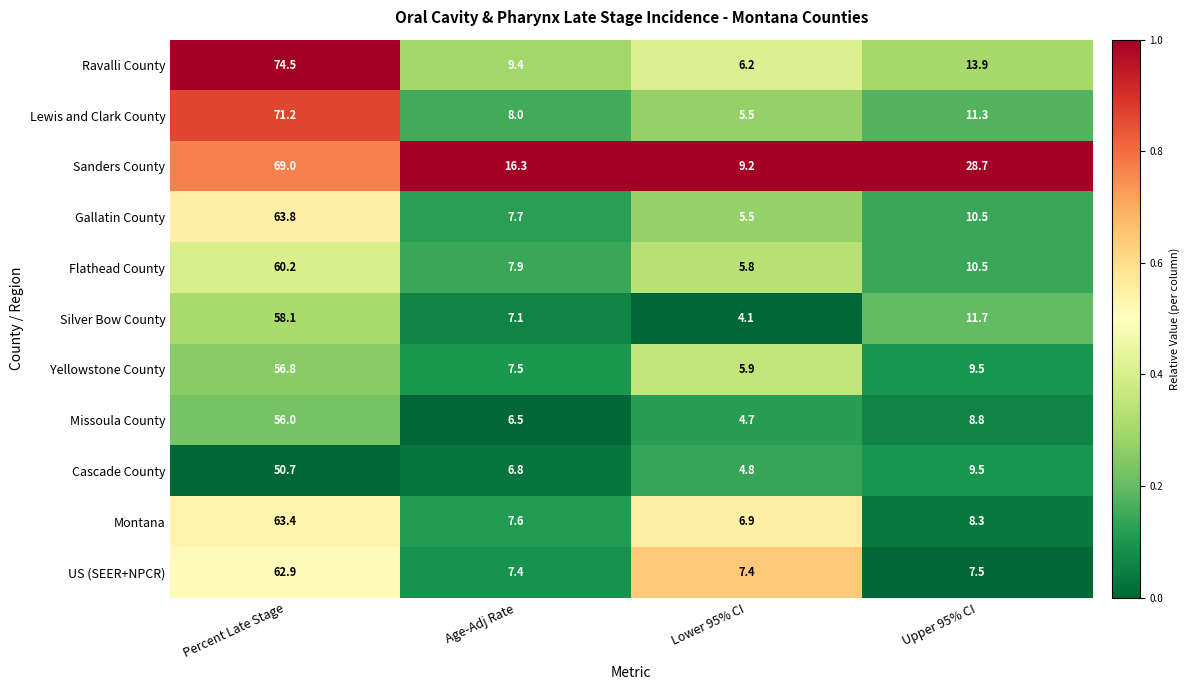

Which series has the largest range (max minus min)?

Ravalli County